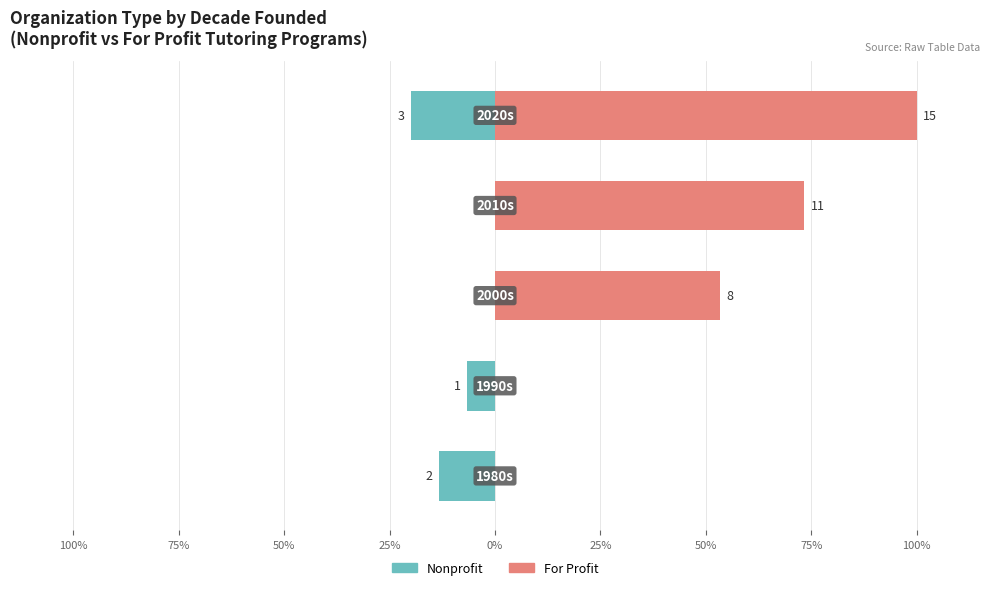

What is the spread (max minus min) of values at 25%?

73.3